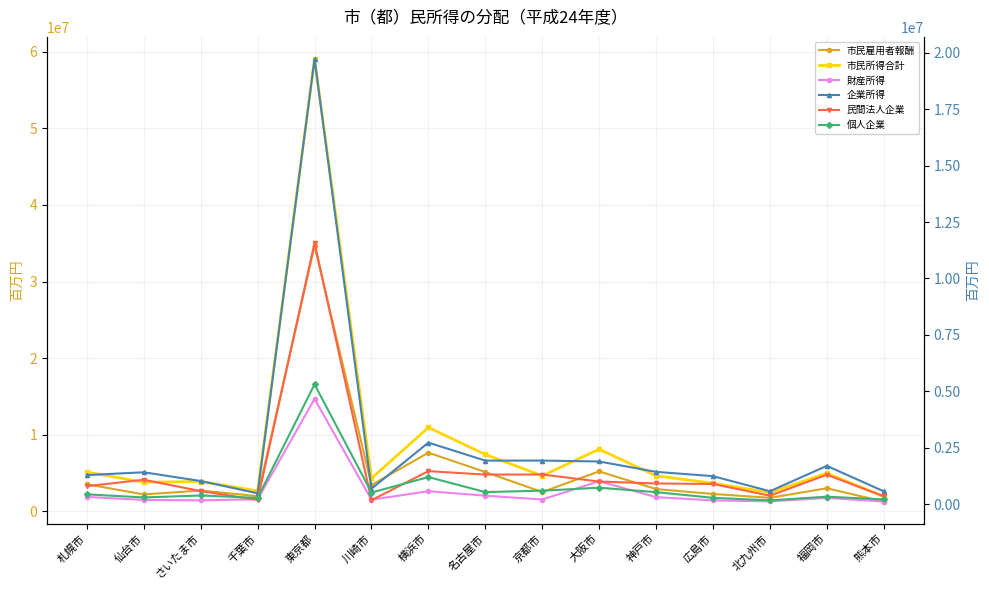

How many interior local valleys does the 市民所得合計 series have?

5